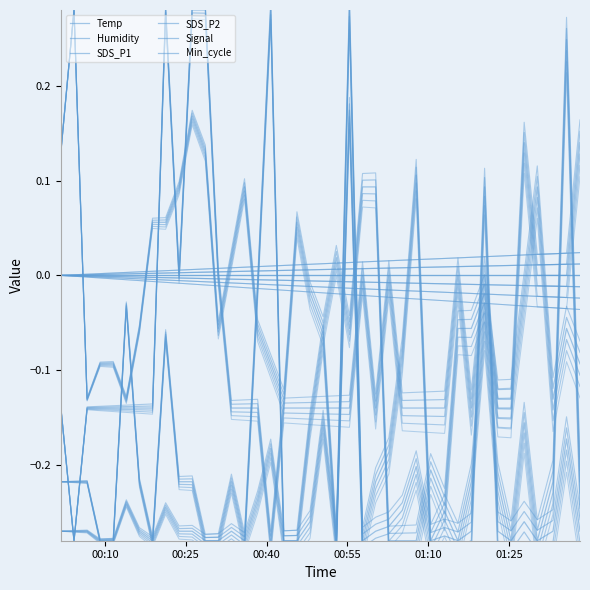

Is the value of SDS_P2 at 23 greater than the value of Humidity at 00:55?

No